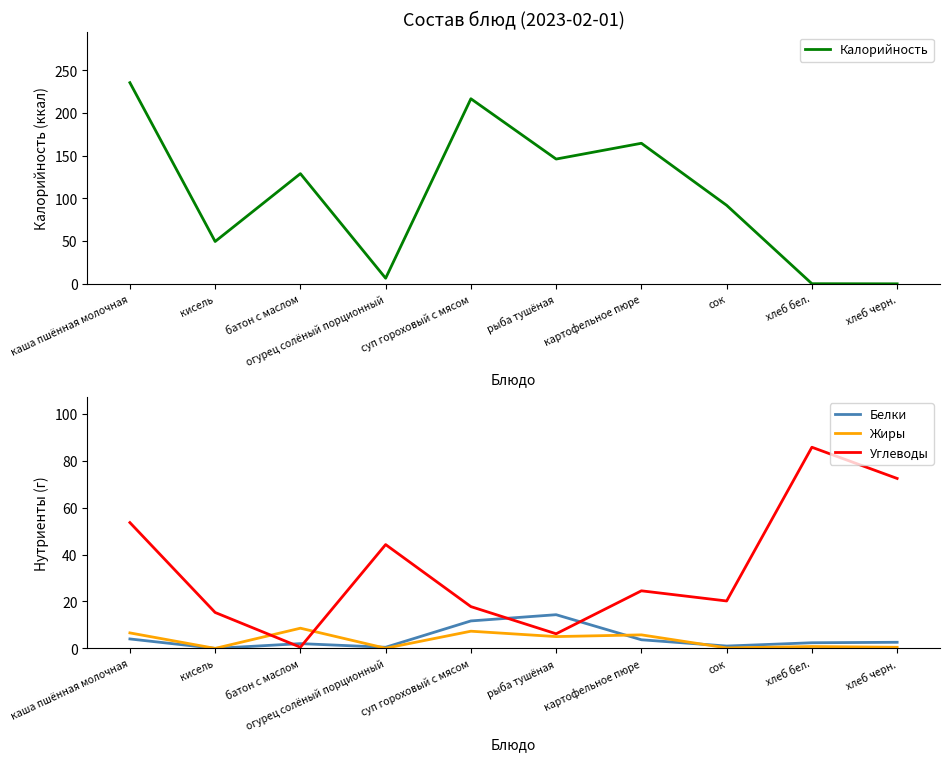

How many data points in Жиры are less than 5?

5